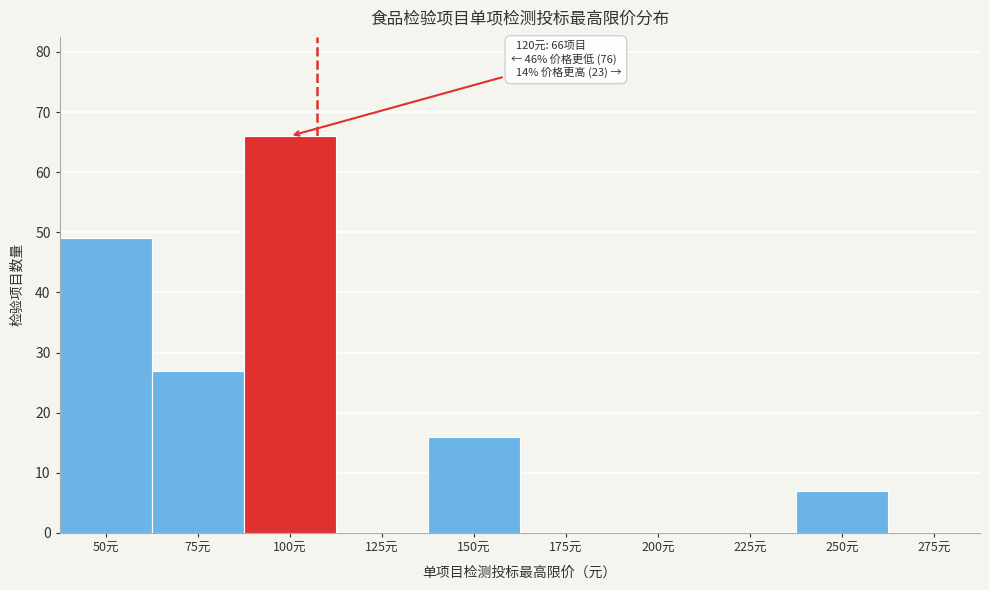

Reading left to right, list all the values displayed in this chart.

50元=49	75元=27	100元=66	125元=0	150元=16	175元=0	200元=0	225元=0	250元=7	275元=0